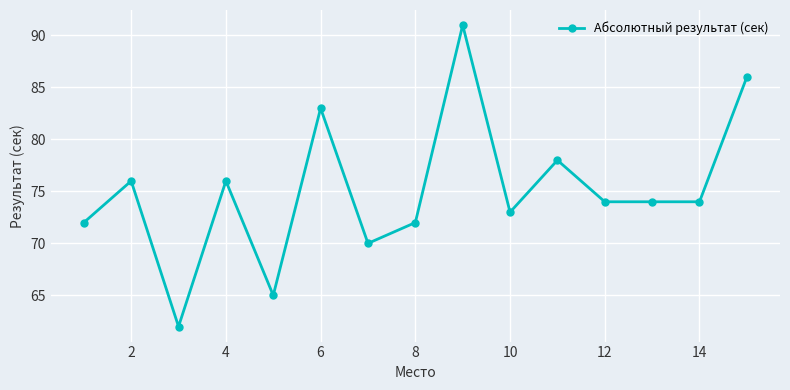

What is the maximum value shown in the chart?

91